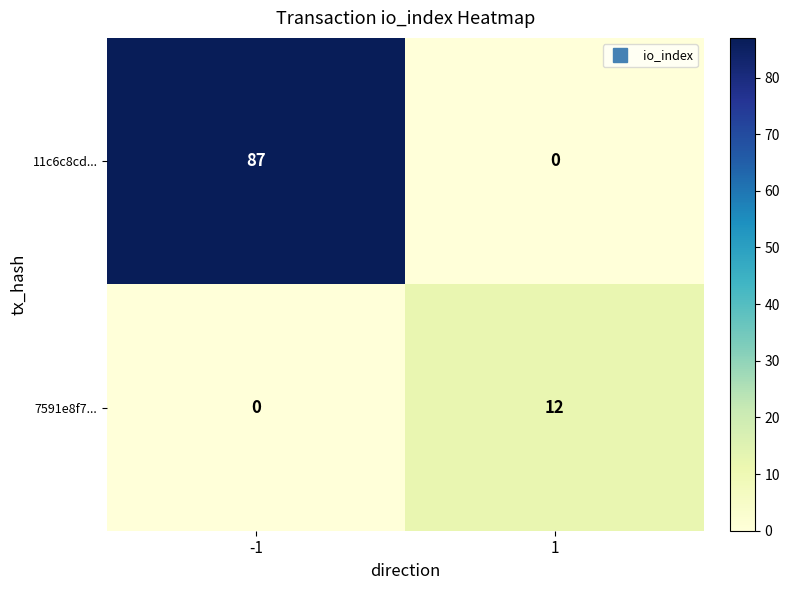

Rank the series at 1 from highest to lowest value.

7591e8f7..., 11c6c8cd...